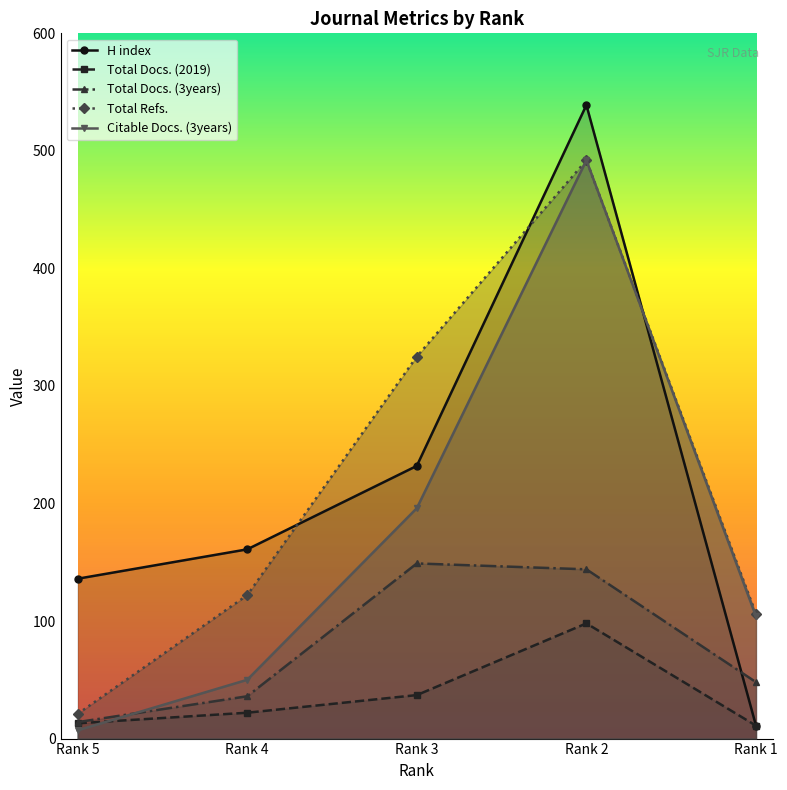

True or false: H index and Total Docs. (3years) cross at least once.

True